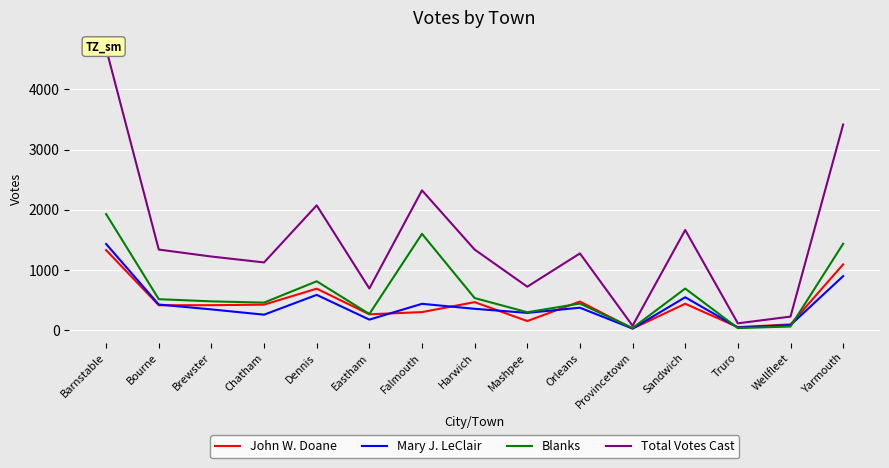

How many lines are shown in the chart?

4